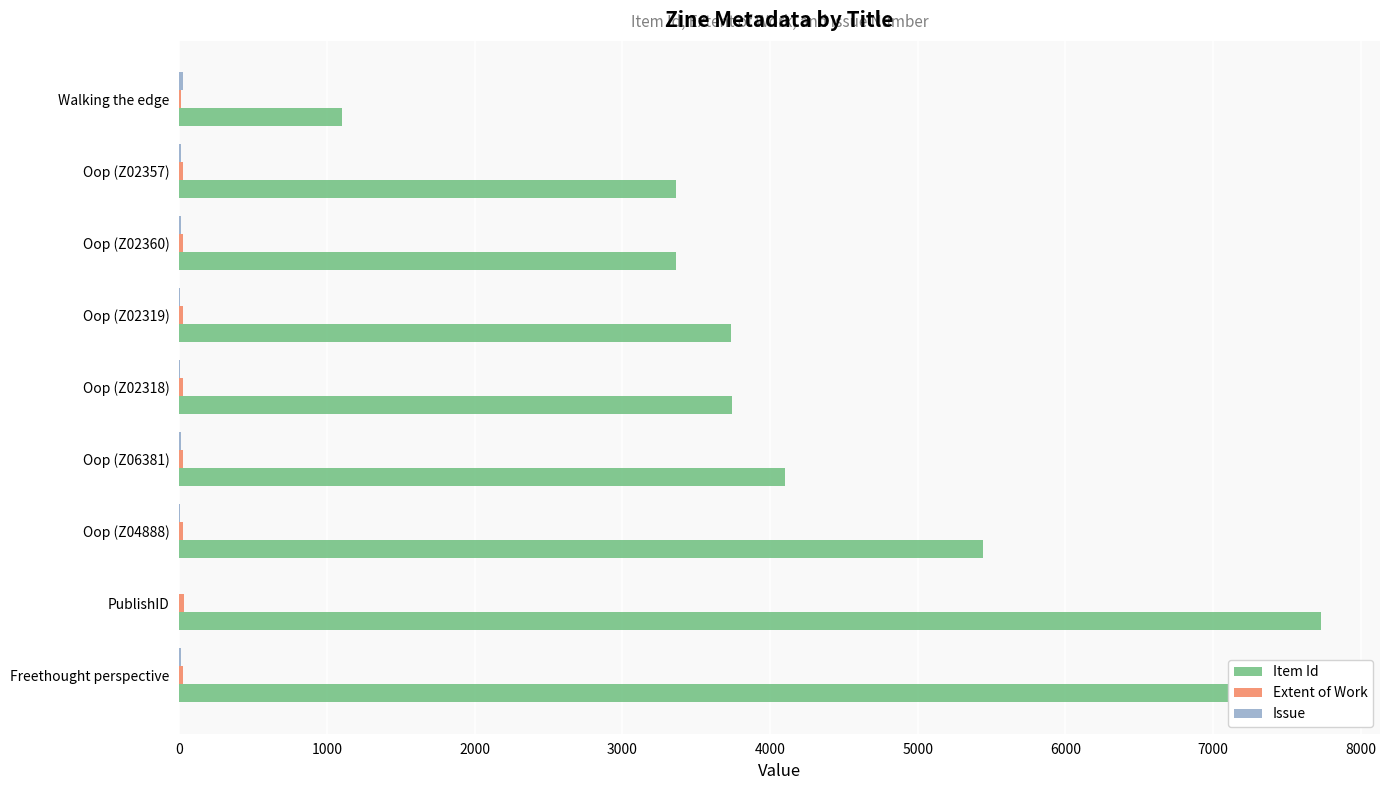

The Extent of Work series shows 33 at Oop (Z02318). True or false?

False